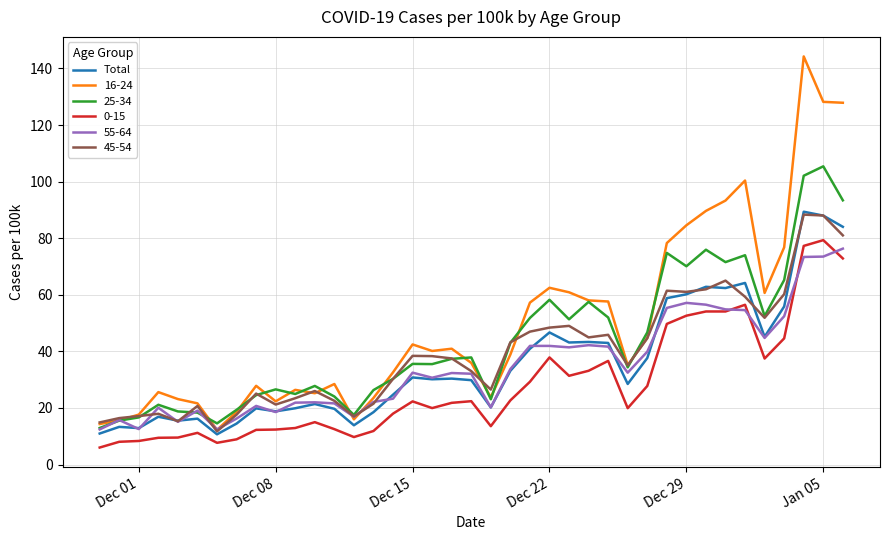

What is the smallest value displayed?

6.0